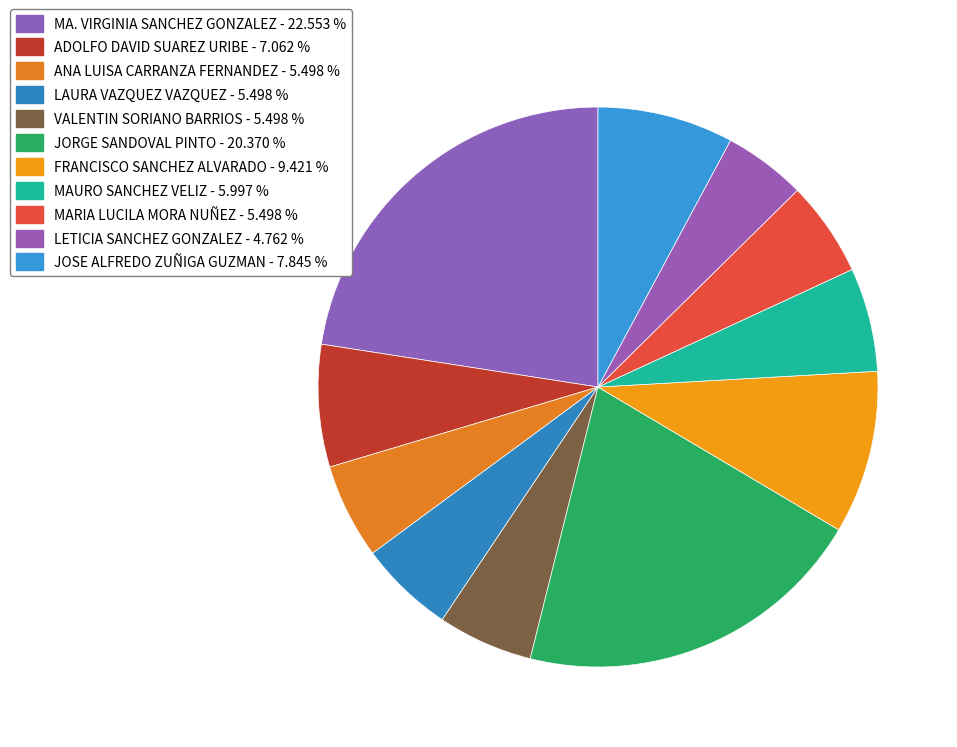

Rank the categories by value from lowest to highest.

LETICIA SANCHEZ GONZALEZ, ANA LUISA CARRANZA FERNANDEZ, LAURA VAZQUEZ VAZQUEZ, VALENTIN SORIANO BARRIOS, MARIA LUCILA MORA NUÑEZ, MAURO SANCHEZ VELIZ, ADOLFO DAVID SUAREZ URIBE, JOSE ALFREDO ZUÑIGA GUZMAN, FRANCISCO SANCHEZ ALVARADO, JORGE SANDOVAL PINTO, MA. VIRGINIA SANCHEZ GONZALEZ